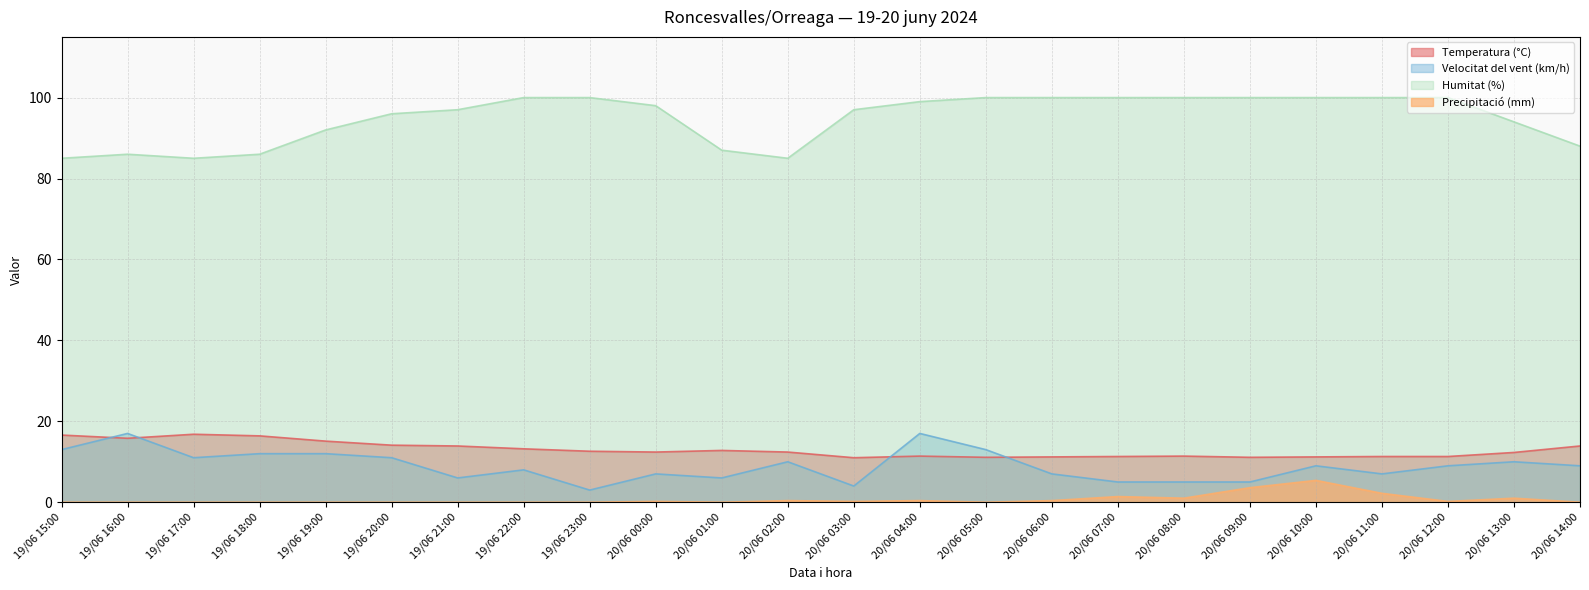

What is the label of the 16th point from the right?

19/06 23:00